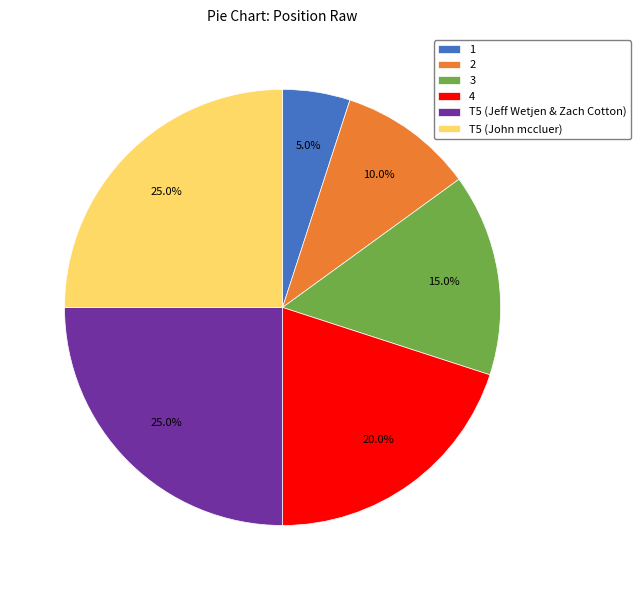

What is the ratio of the value at 4 to the value at 3?

1.3